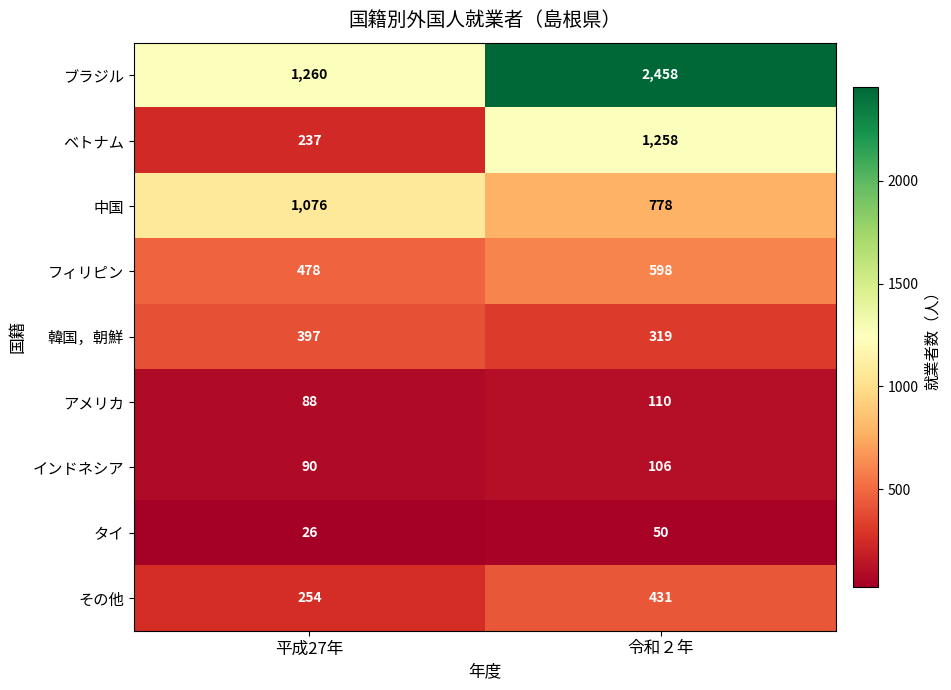

What is the minimum value shown in the chart?

26